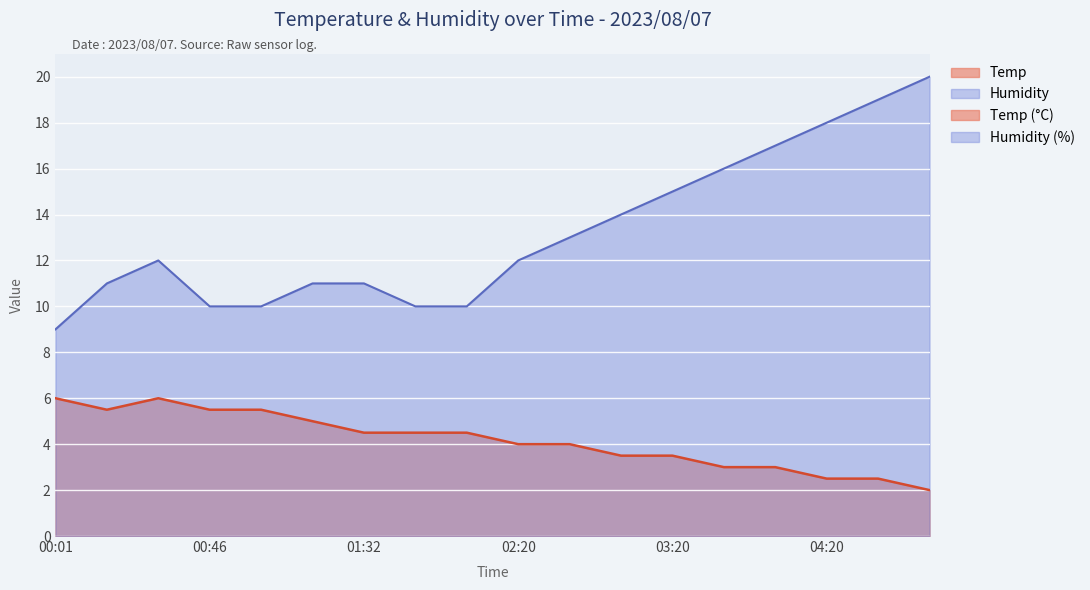

True or false: Humidity and Temp cross at least once.

False